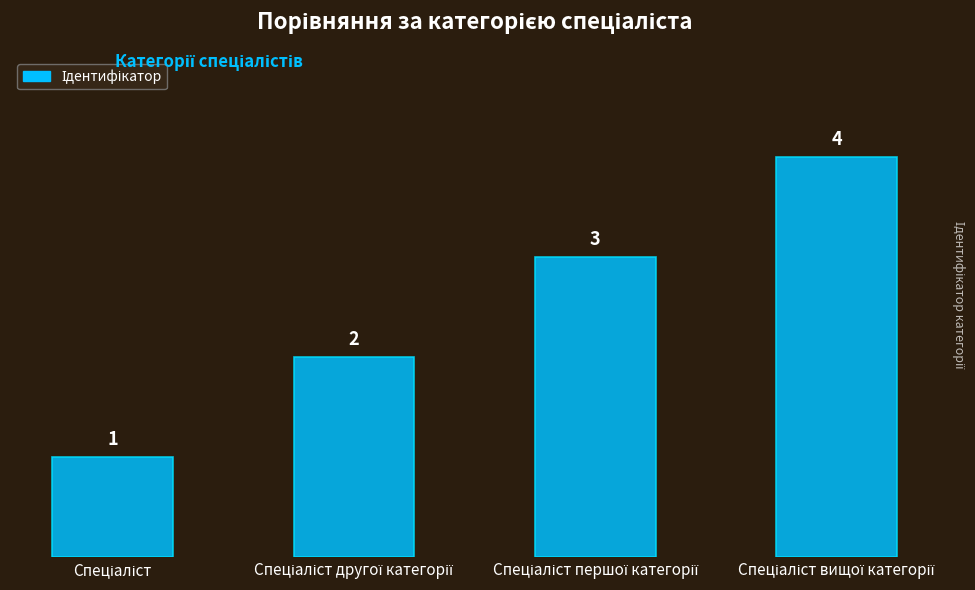

Count the values in the range 2 to 4.

3